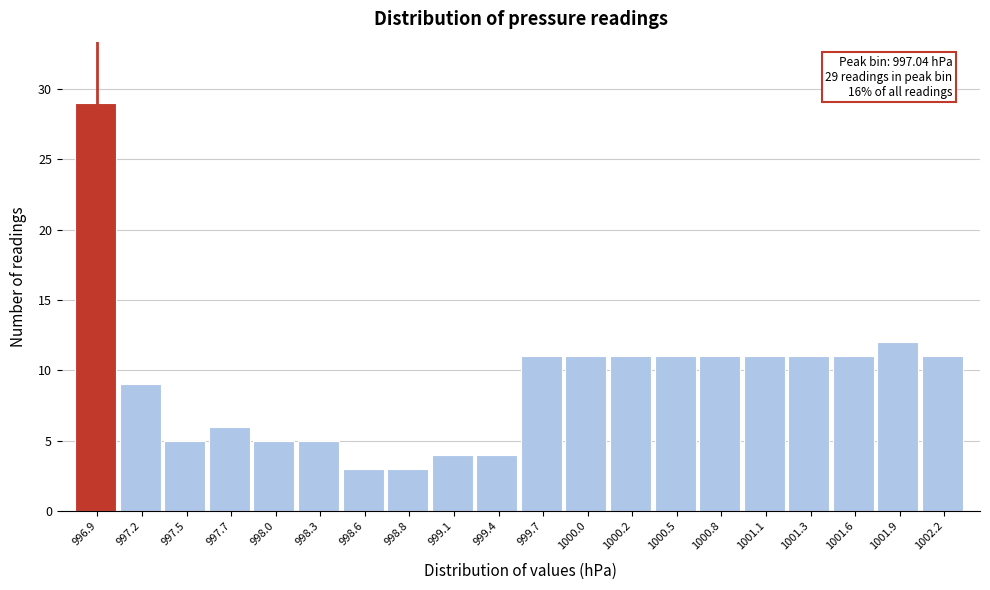

Reading right to left, what are all the values shown in this chart?

1002.2=11	1001.9=12	1001.6=11	1001.3=11	1001.1=11	1000.8=11	1000.5=11	1000.2=11	1000.0=11	999.7=11	999.4=4	999.1=4	998.8=3	998.6=3	998.3=5	998.0=5	997.7=6	997.5=5	997.2=9	996.9=29